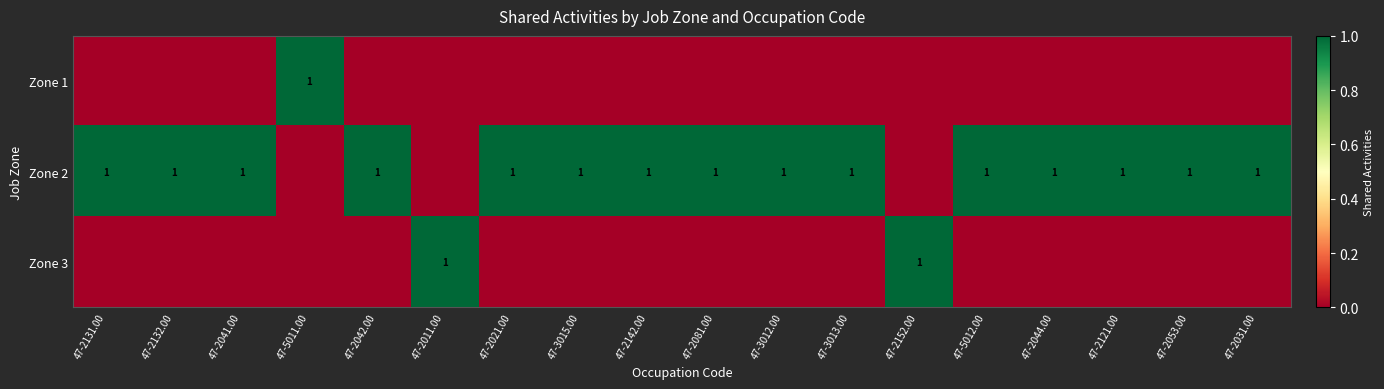

True or false: Zone 2 has a value of 2 at 47-2044.00.

False